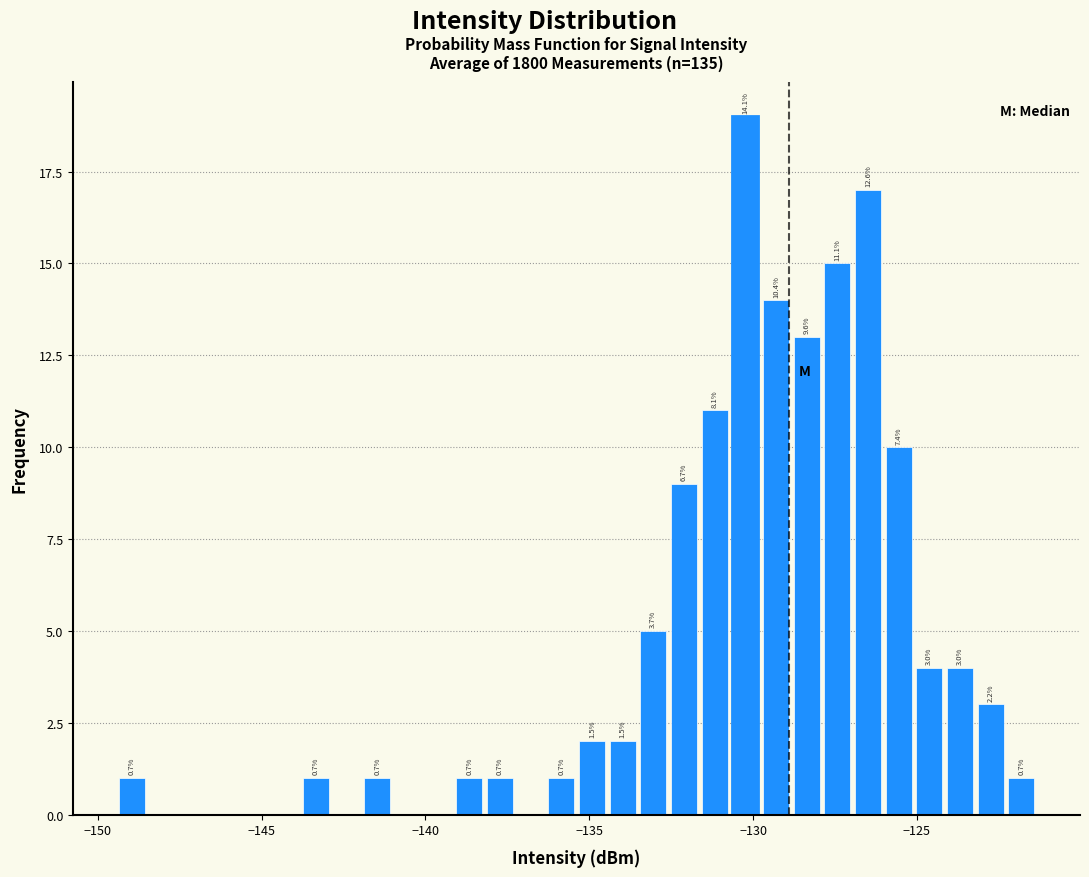

Read against the x-axis, roughly where is the centre of the tallest bar?

-130.0